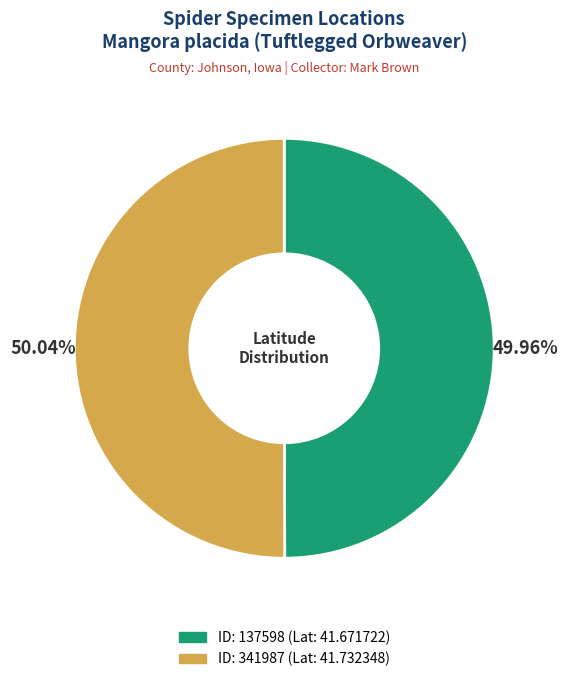

Does any single category account for the majority?

Yes